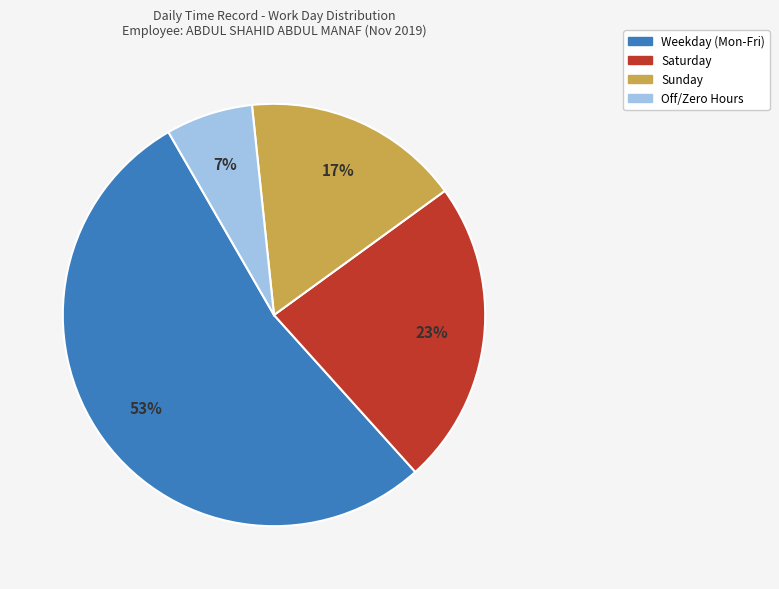

To the nearest percent, what is the average slice percentage?

25%